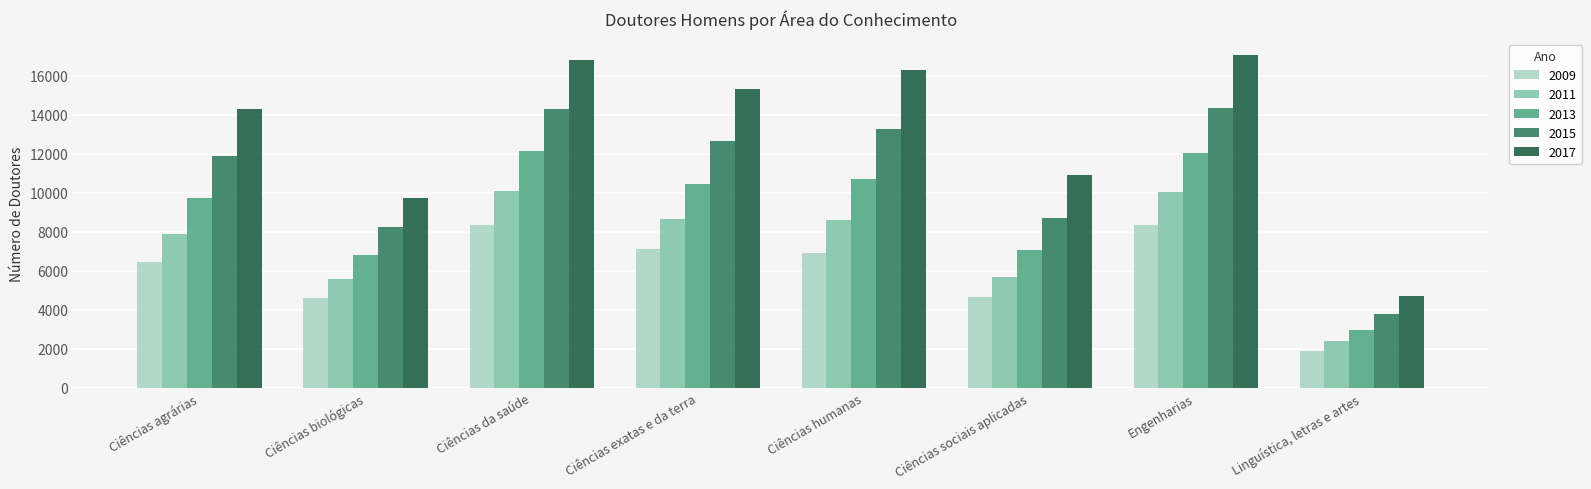

What is the difference between the highest and lowest values at Engenharias?

8709